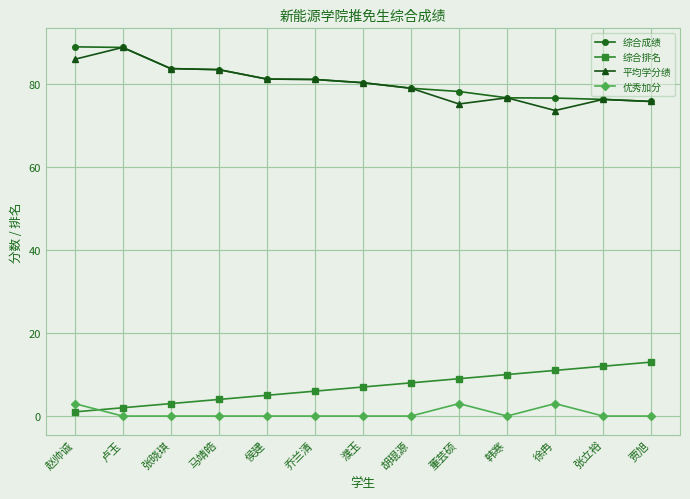

Is the value of 优秀加分 at 董芸硕 greater than the value of 综合排名 at 濮玉?

No